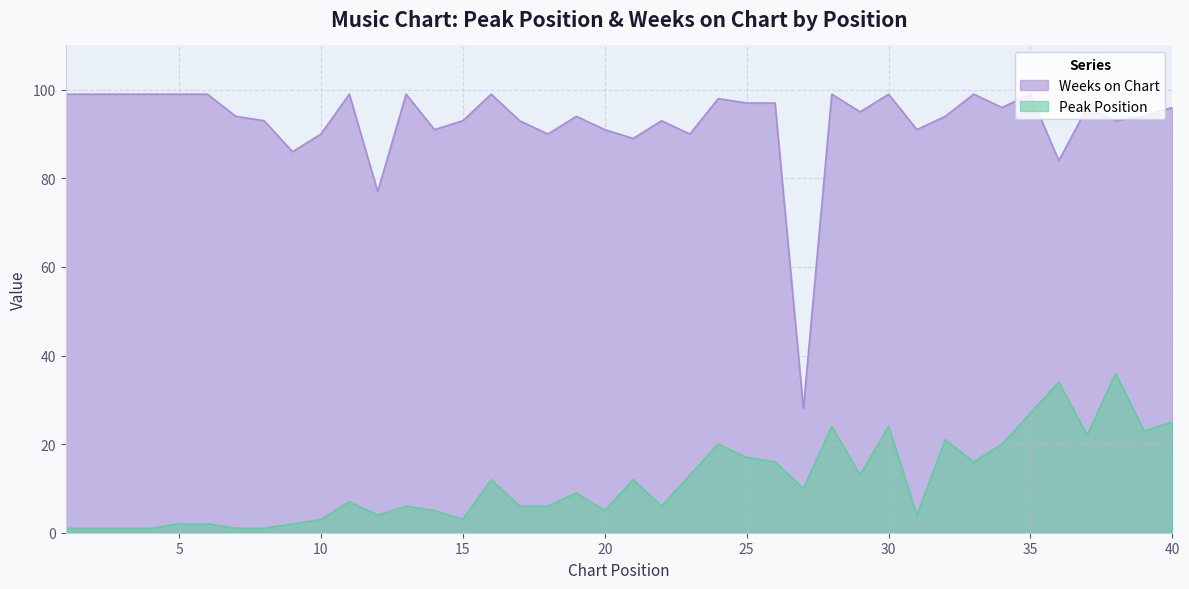

What is the smallest value displayed?

1